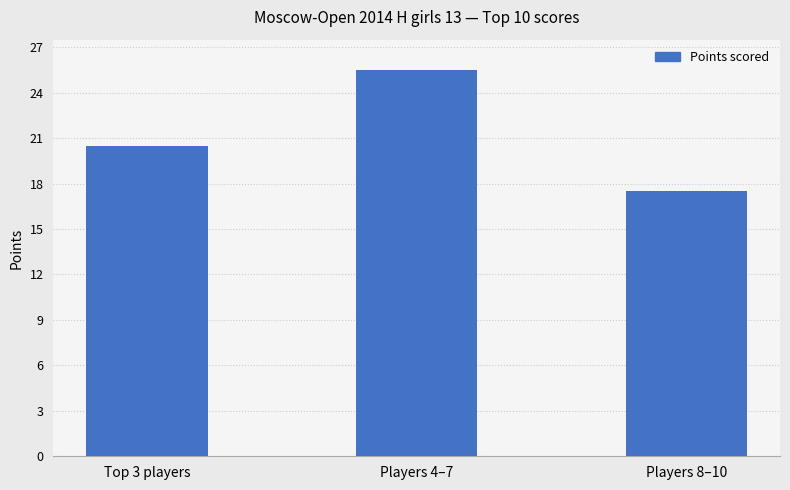

How many distinct data groups are displayed?

1